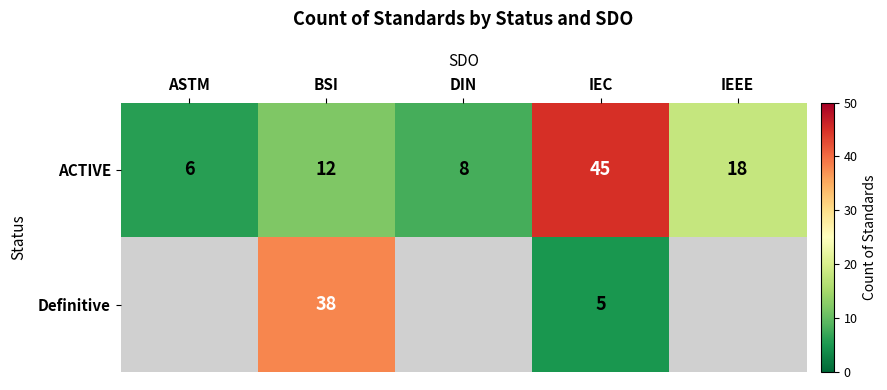

What is the difference between the maximum and second lowest values in the ACTIVE series?

37